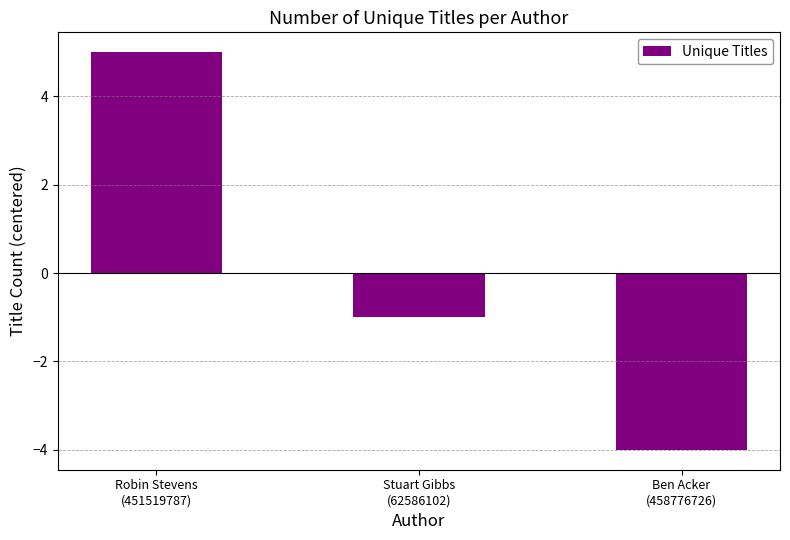

Between Robin Stevens
(451519787) and Ben Acker
(458776726), which is larger?

Robin Stevens
(451519787)